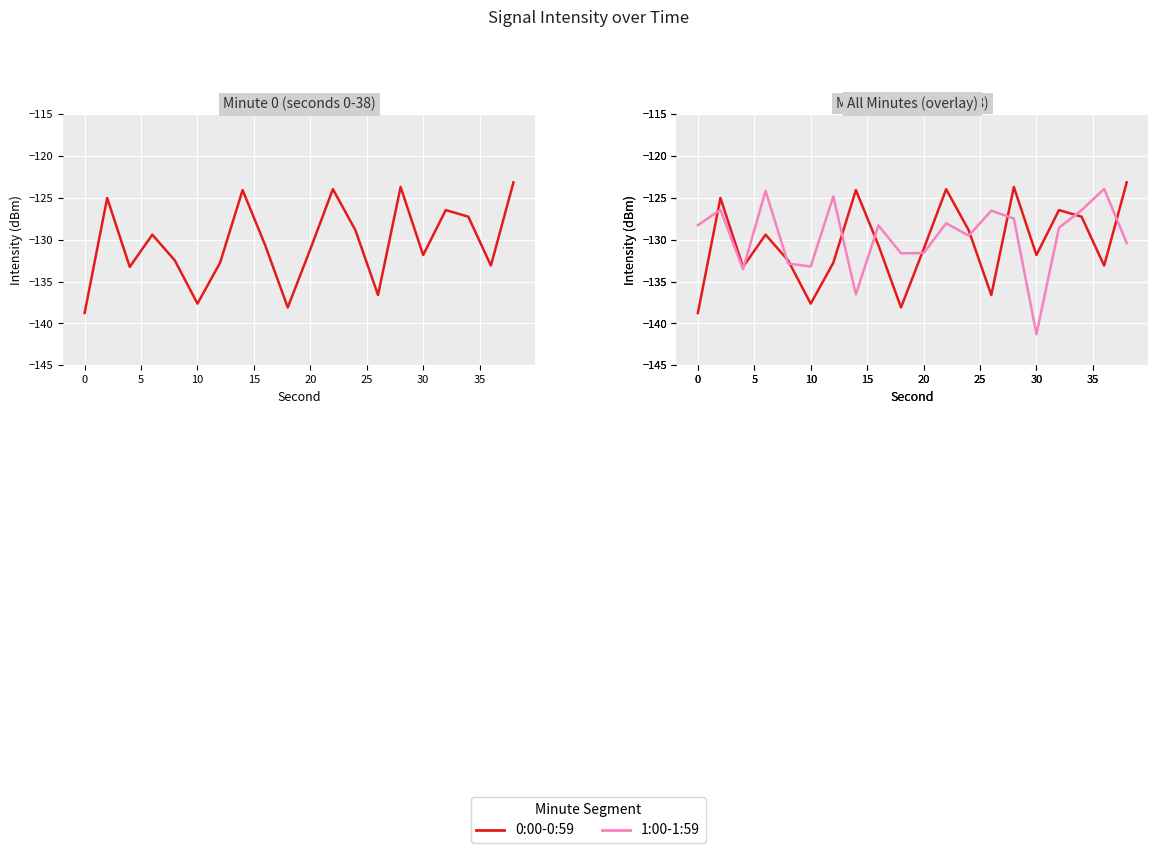

At how many categories does at least one series exceed -135?

20